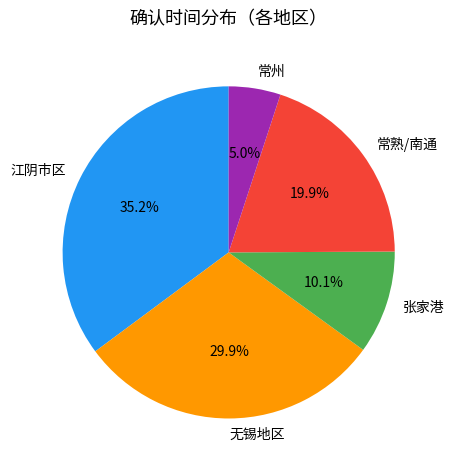

Rank the categories by value from highest to lowest.

江阴市区, 无锡地区, 常熟/南通, 张家港, 常州